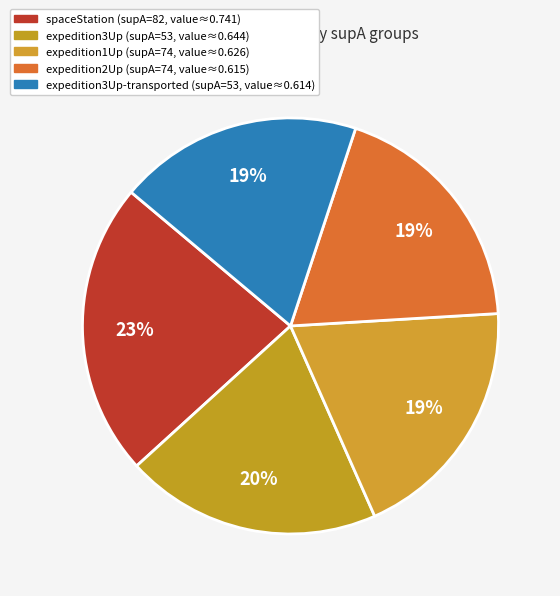

Which category has the smallest portion of the pie?

expedition3Up-transported (supA=53)